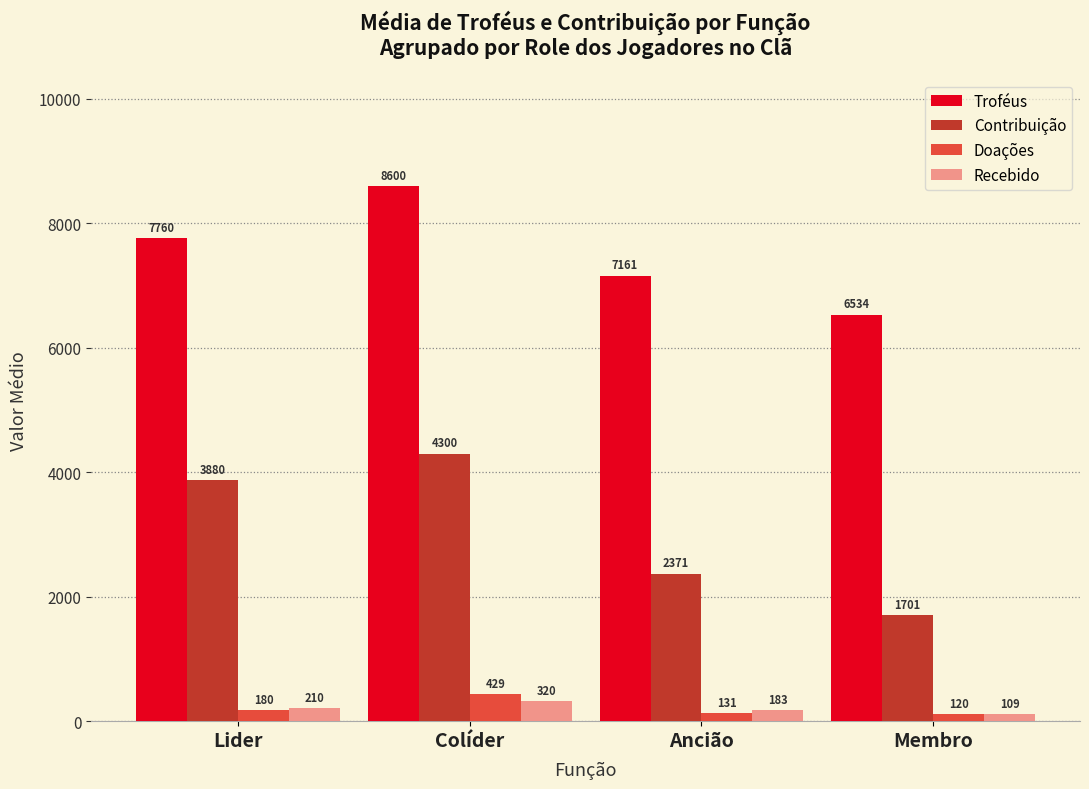

At which label is Troféus closest to 7567?

Lider